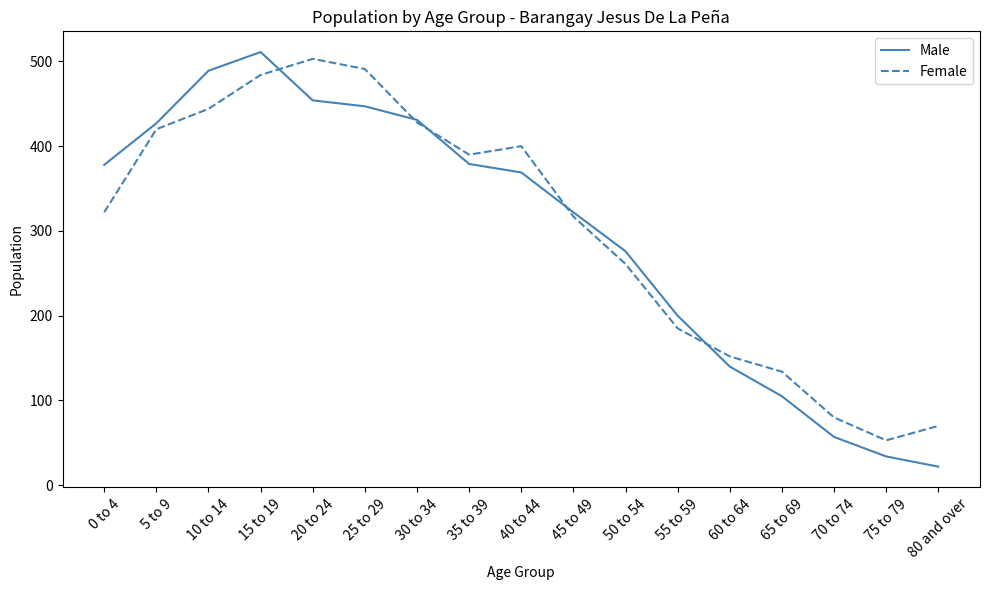

Rank the series at 20 to 24 from lowest to highest value.

Male, Female